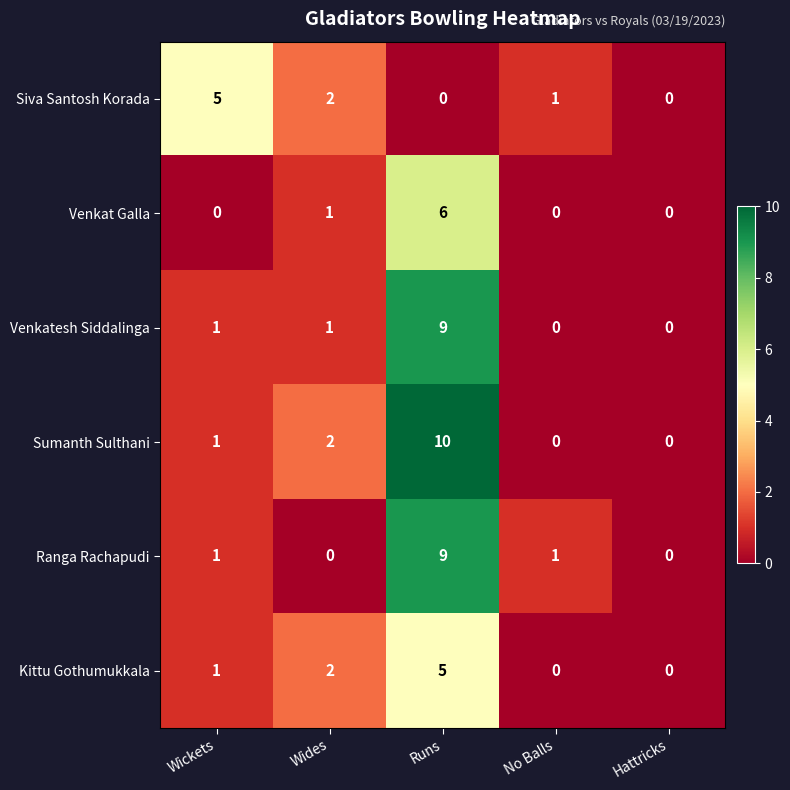

What is the sum of all Sumanth Sulthani values?

13